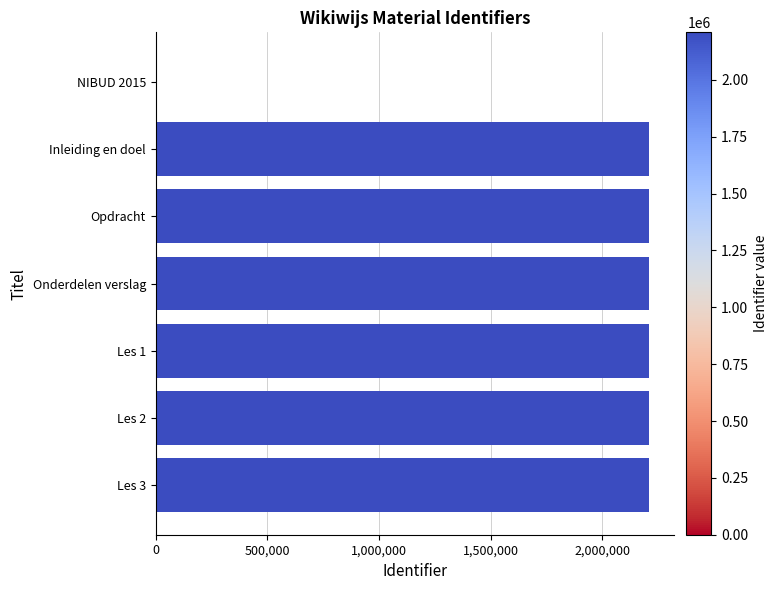

What is the maximum value shown in the chart?

2209406